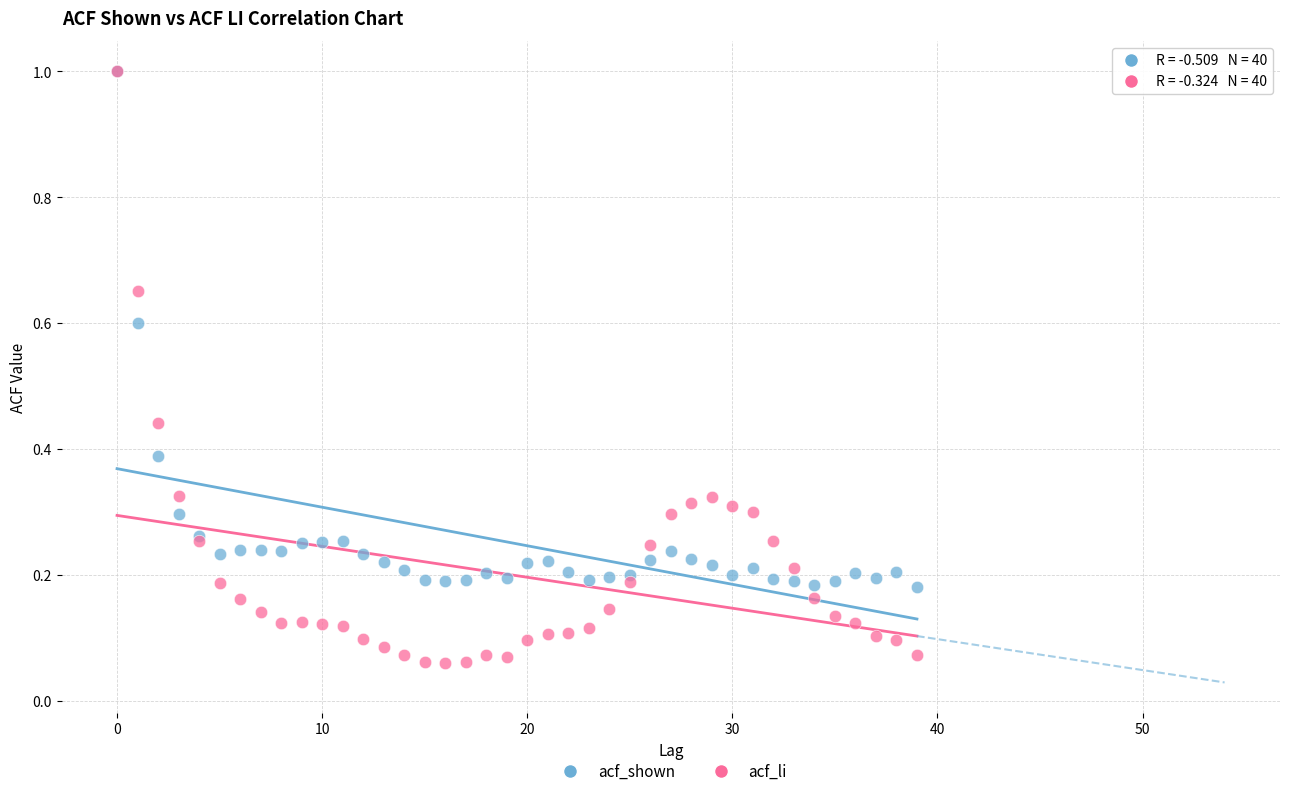

What are all the series names shown in the legend?

acf_shown, acf_li